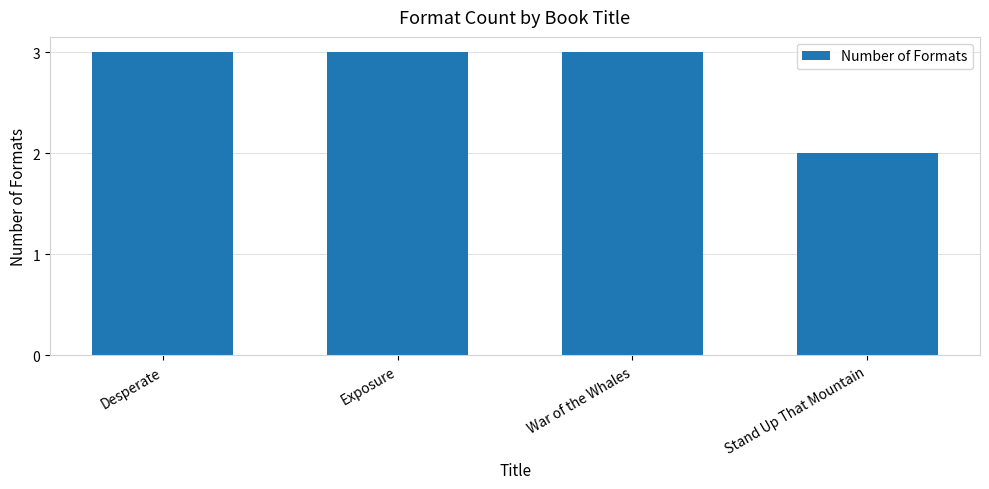

How many values are between 3 and 4?

3